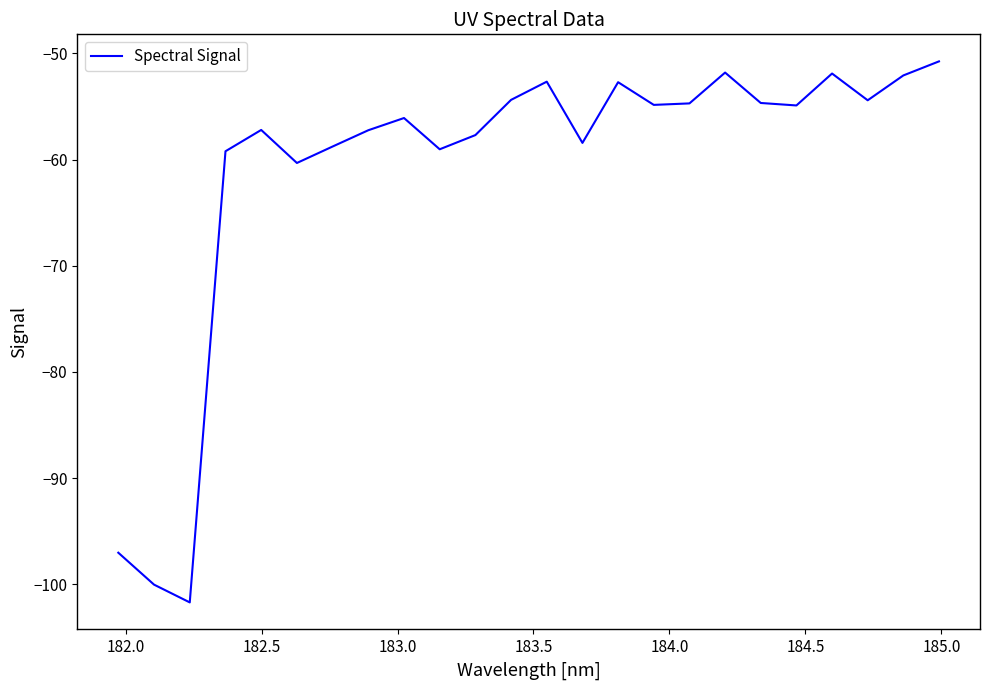

What is the smallest value displayed?

-101.7